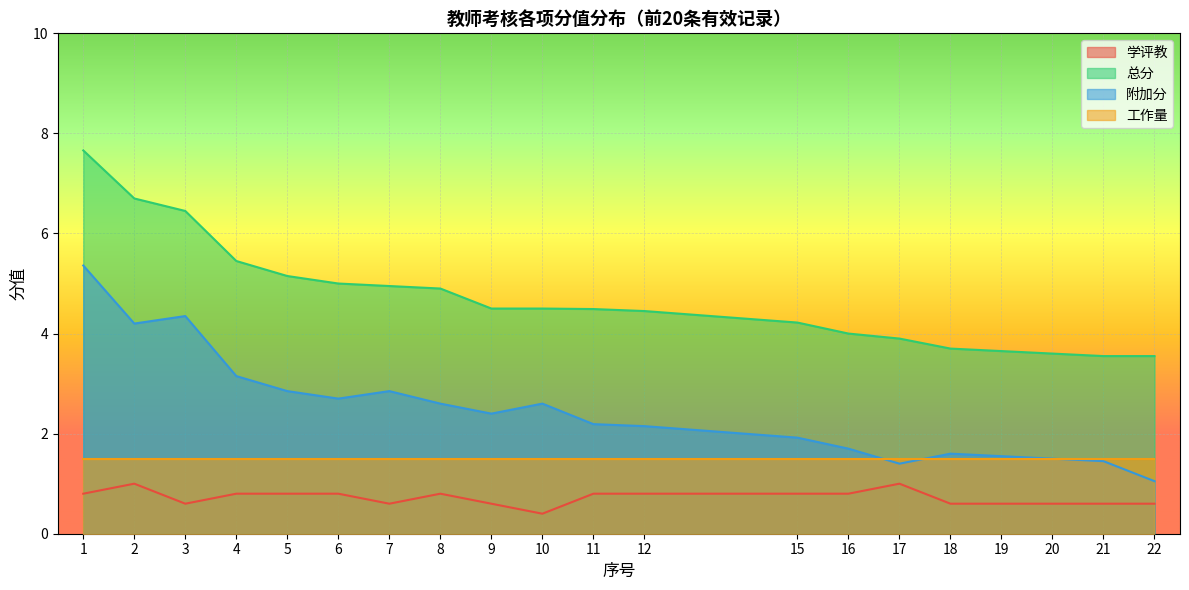

Is the value of 附加分 at 21 greater than the value of 总分 at 18?

No